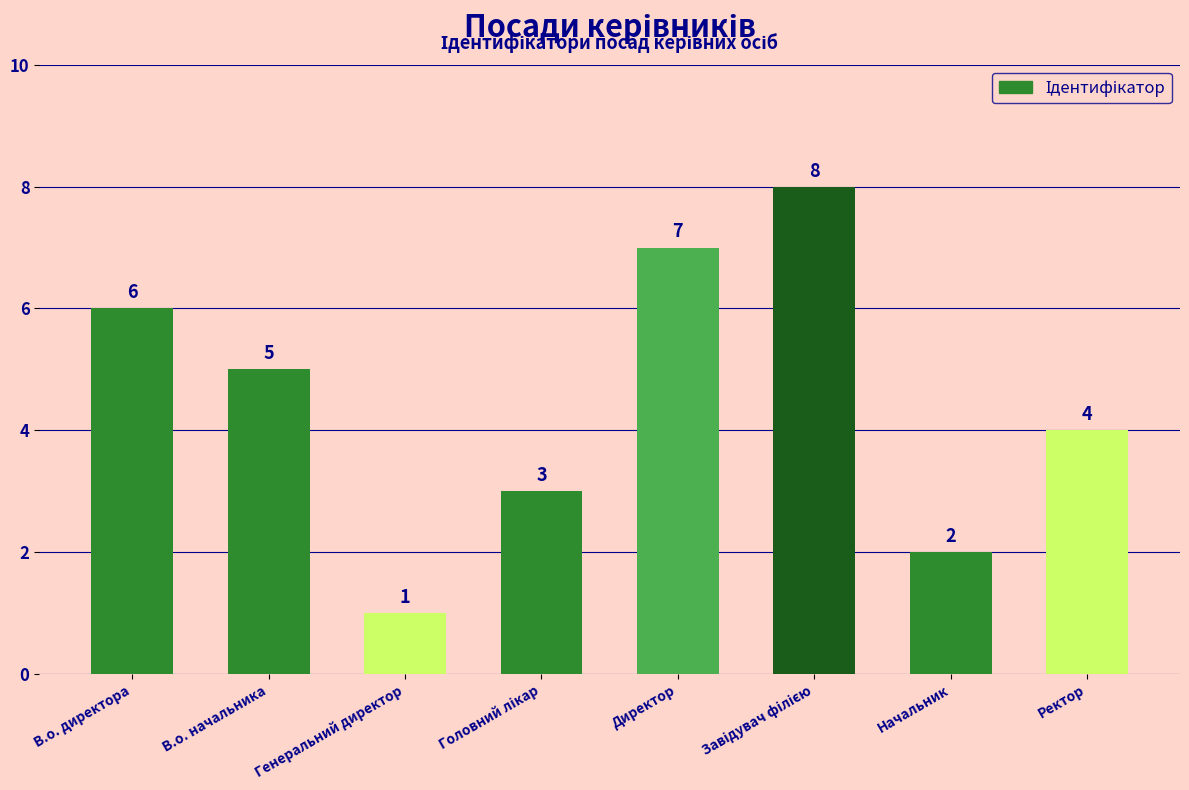

What is the sum of the values at Директор and Начальник?

9